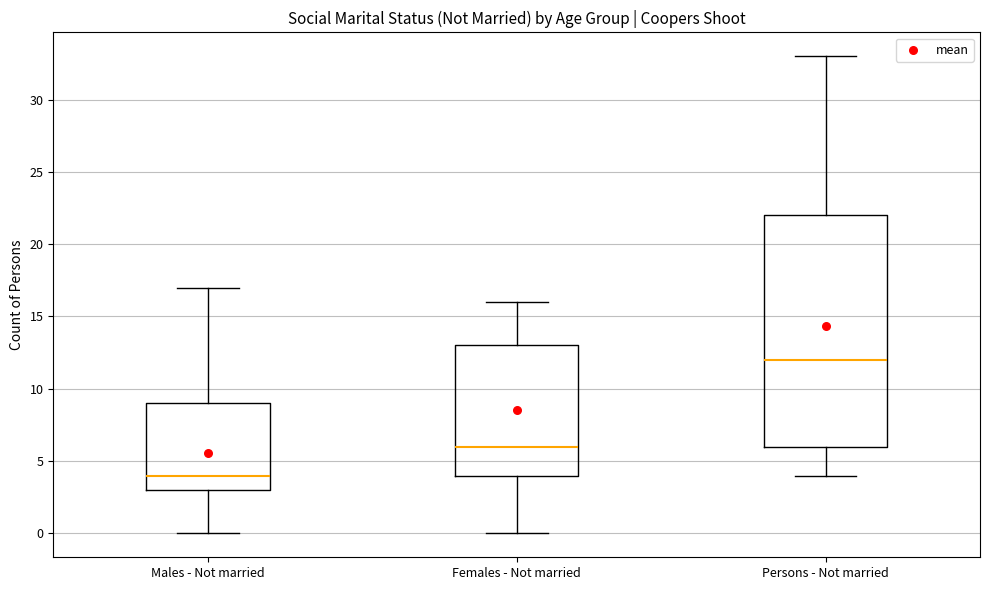

Reading left to right, transcribe this box plot: for each box, give where its median line is, the range the box spans, and where its two whiskers end, as read against the y-axis. The values are not printed on the chart, so give them approximately, as read against the axis.

Males - Not married: median 4, box 3 to 9, whiskers 0 to 17
Females - Not married: median 6, box 4 to 13, whiskers 0 to 16
Persons - Not married: median 12, box 6 to 22, whiskers 4 to 33